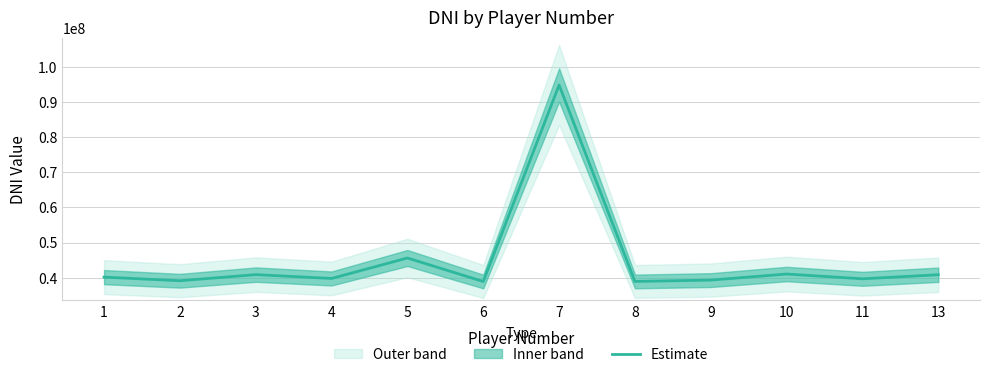

What is the greatest value displayed?

94831130